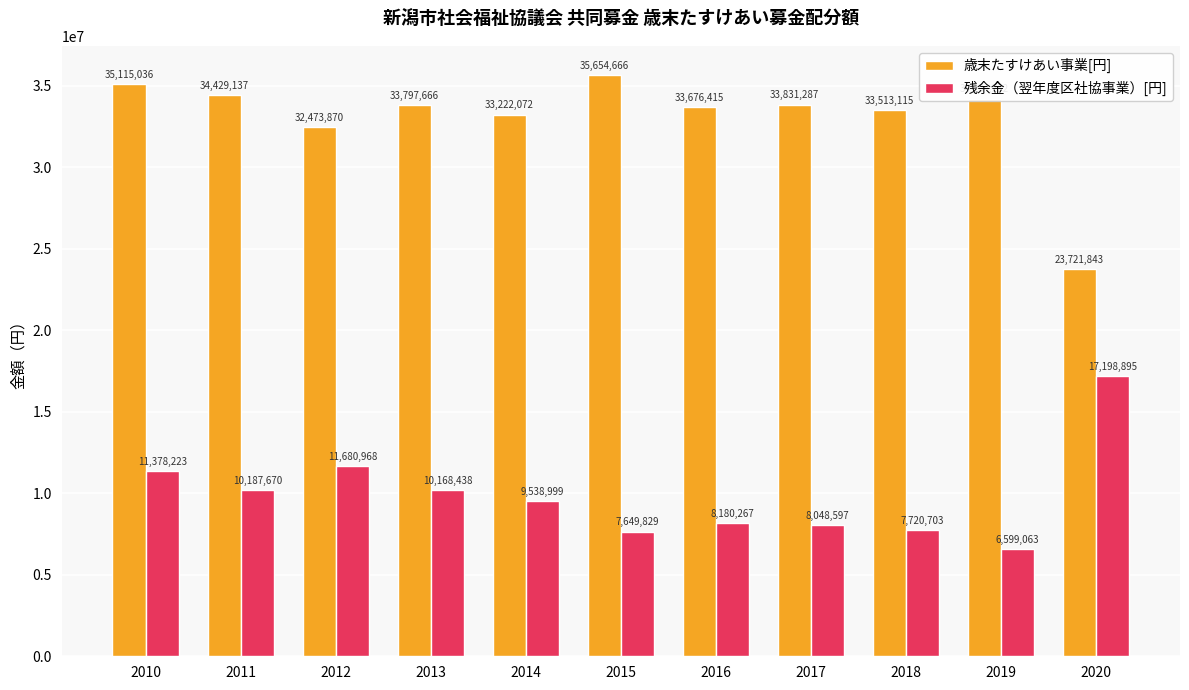

What is the difference between the 残余金（翌年度区社協事業）[円] values at 2017 and 2015?

398768